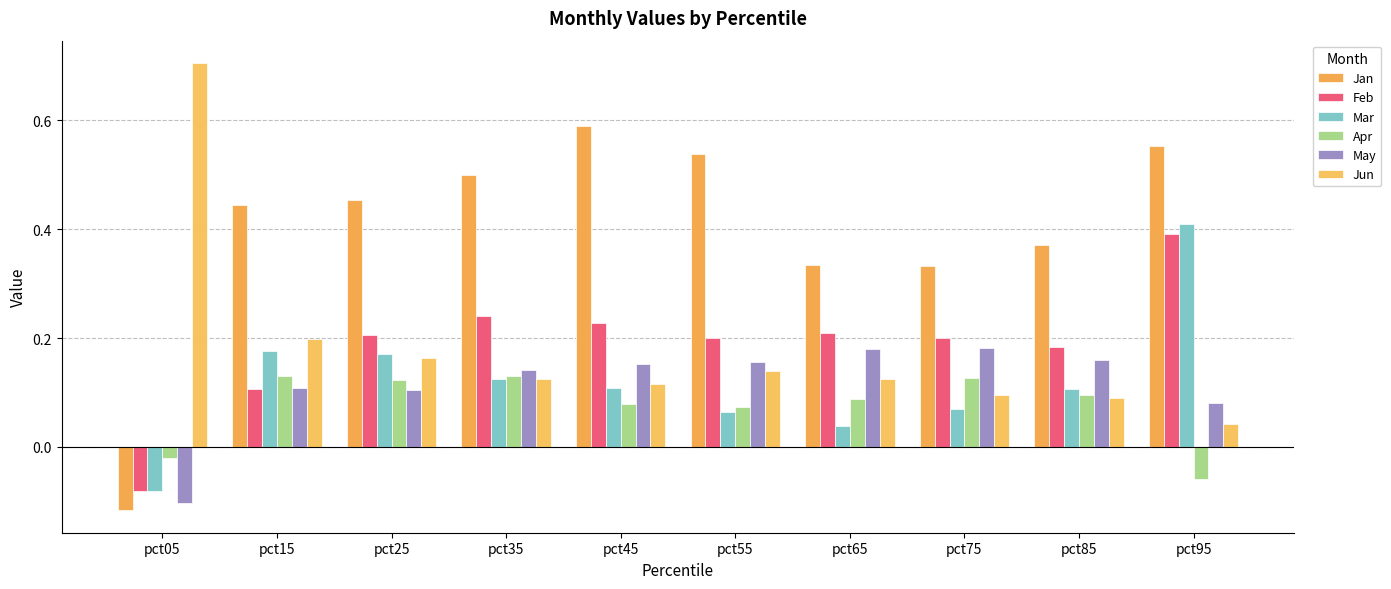

How many data points in Jan are less than 0?

1